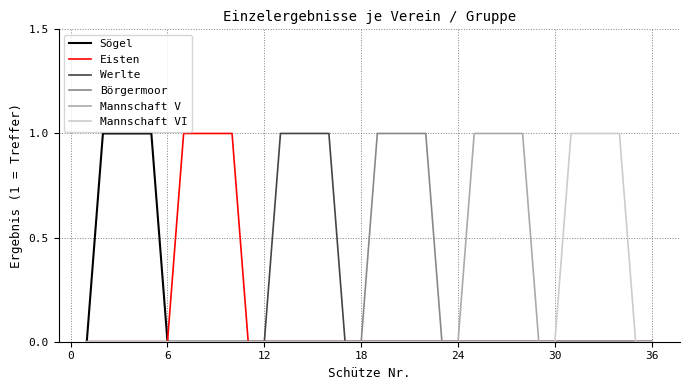

How many Börgermoor values are between 0 and 1?

36